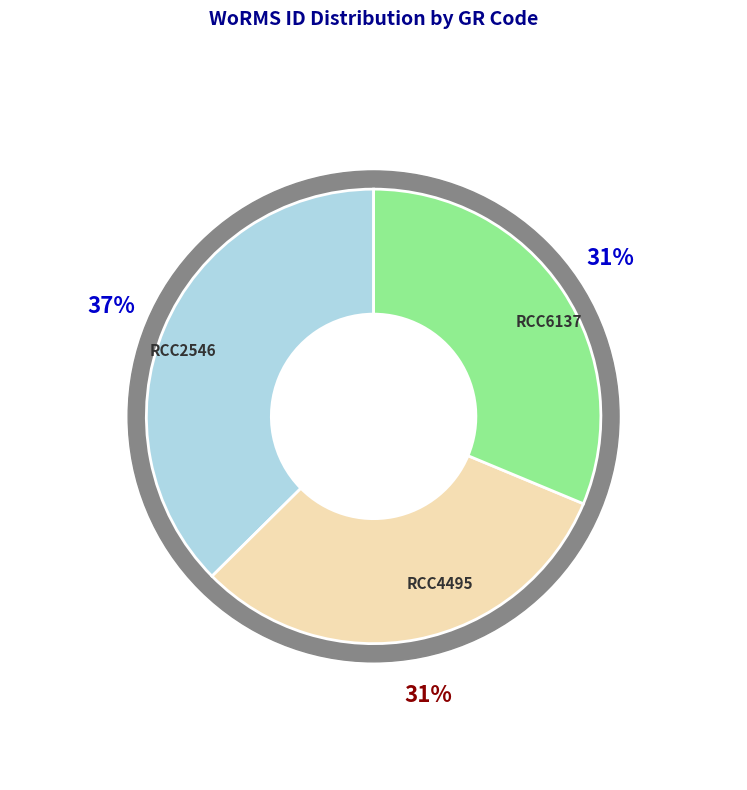

How much of the chart is everything except RCC4495?

68.7%